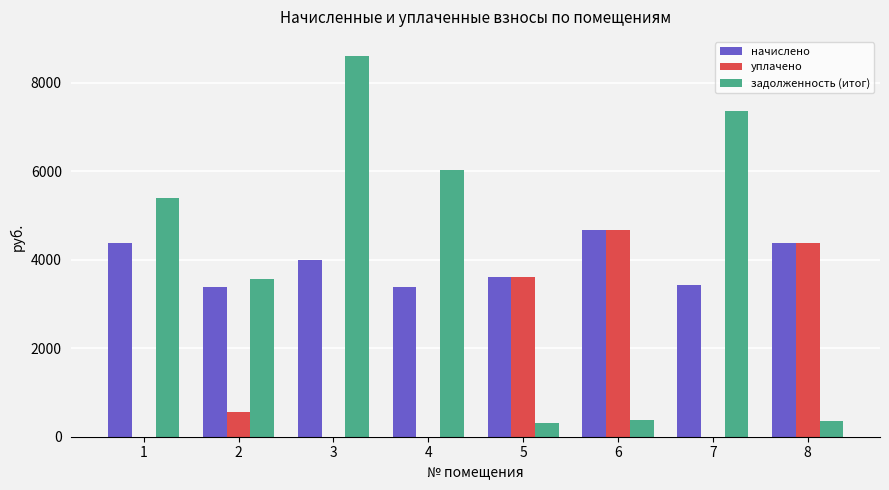

The value of задолженность (итог) at 2 is 3556.1. True or false?

True